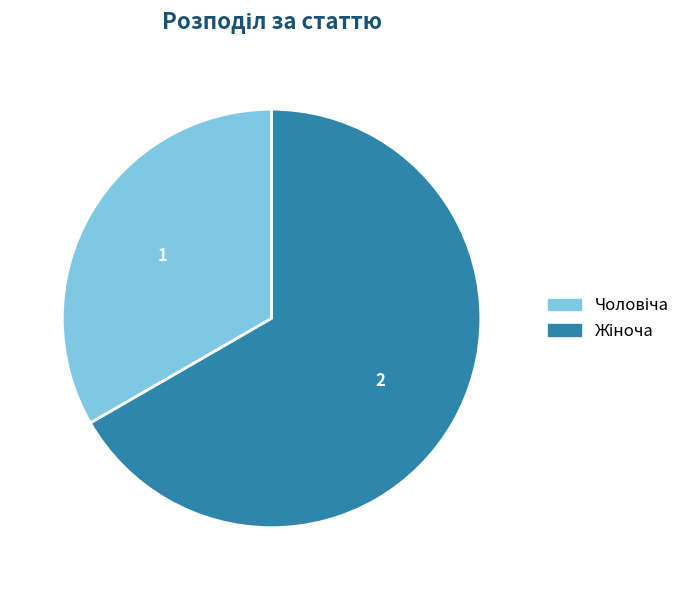

Is there any slice that represents more than half of the pie?

Yes